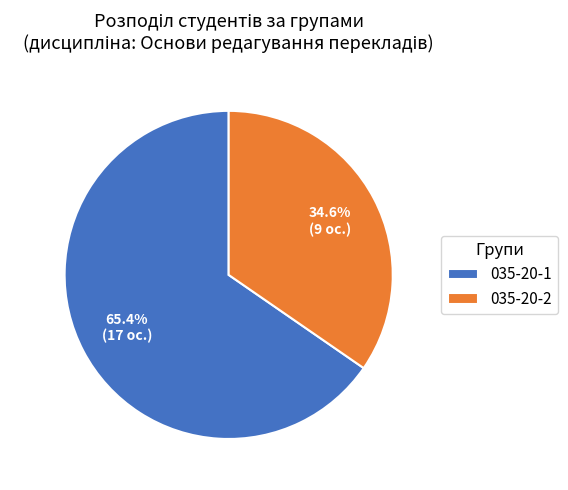

Combined, what portion of the pie is 035-20-2 and 035-20-1?

100.0%